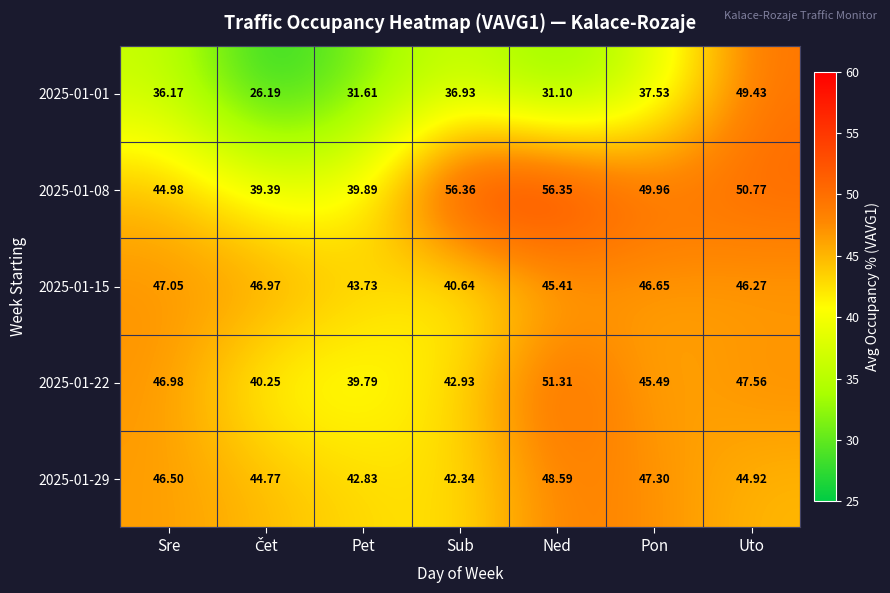

Which series has the widest spread of values?

2025-01-01